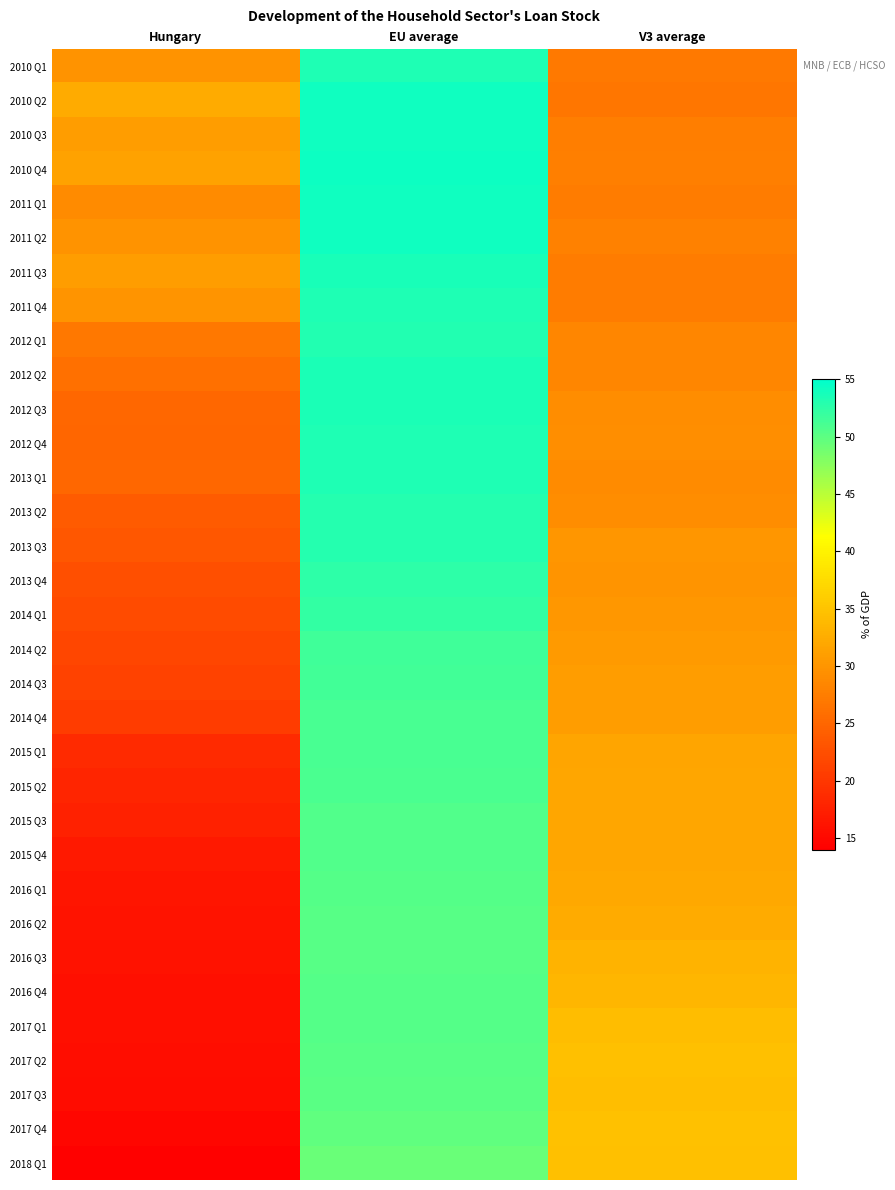

At V3 average, list the series in order from smallest to largest.

2010 Q2, 2010 Q1, 2011 Q4, 2011 Q3, 2011 Q1, 2010 Q3, 2010 Q4, 2011 Q2, 2012 Q1, 2012 Q2, 2013 Q1, 2013 Q2, 2012 Q3, 2012 Q4, 2013 Q4, 2013 Q3, 2014 Q1, 2014 Q2, 2014 Q4, 2014 Q3, 2015 Q1, 2015 Q3, 2015 Q2, 2015 Q4, 2016 Q1, 2016 Q2, 2016 Q3, 2016 Q4, 2017 Q1, 2017 Q3, 2018 Q1, 2017 Q2, 2017 Q4